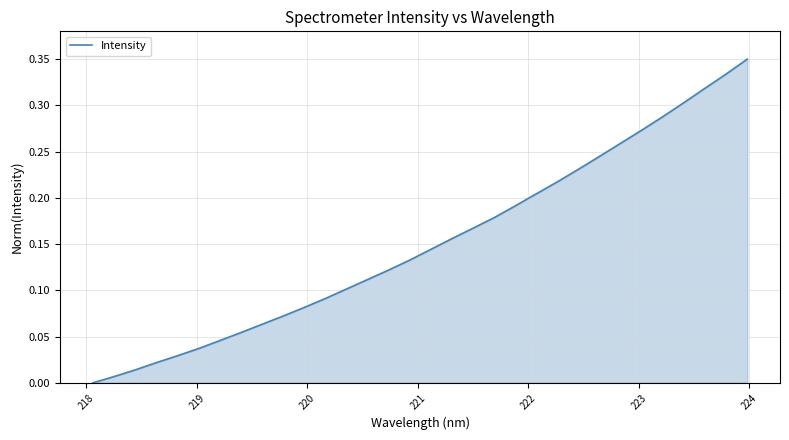

How many lines are shown in the chart?

1